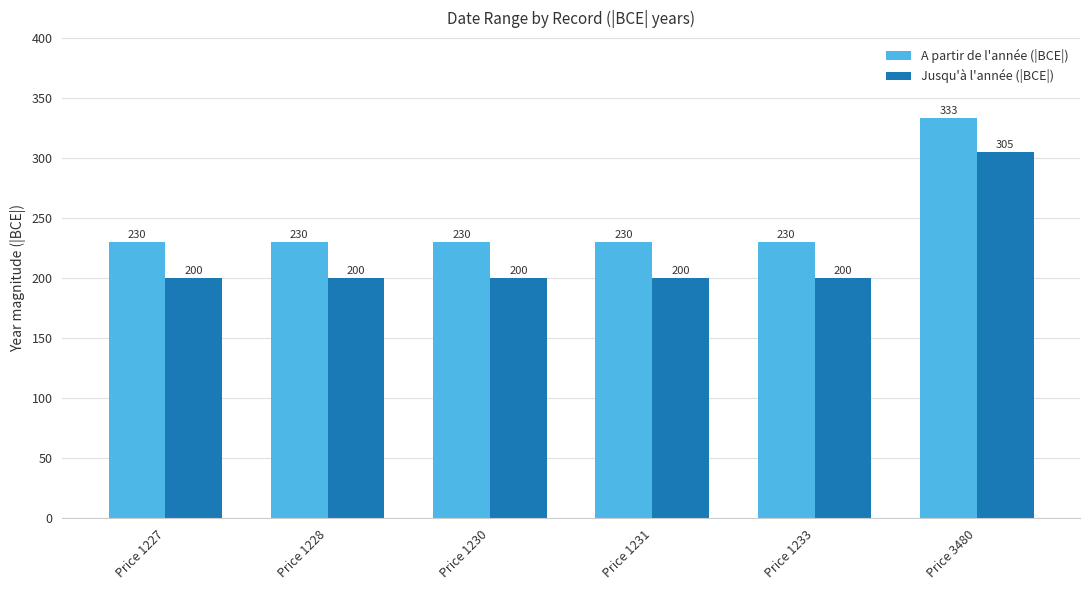

Reading right to left, extract all data points from this chart.

A partir de l'année (|BCE|): 333	230	230	230	230	230
Jusqu'à l'année (|BCE|): 305	200	200	200	200	200